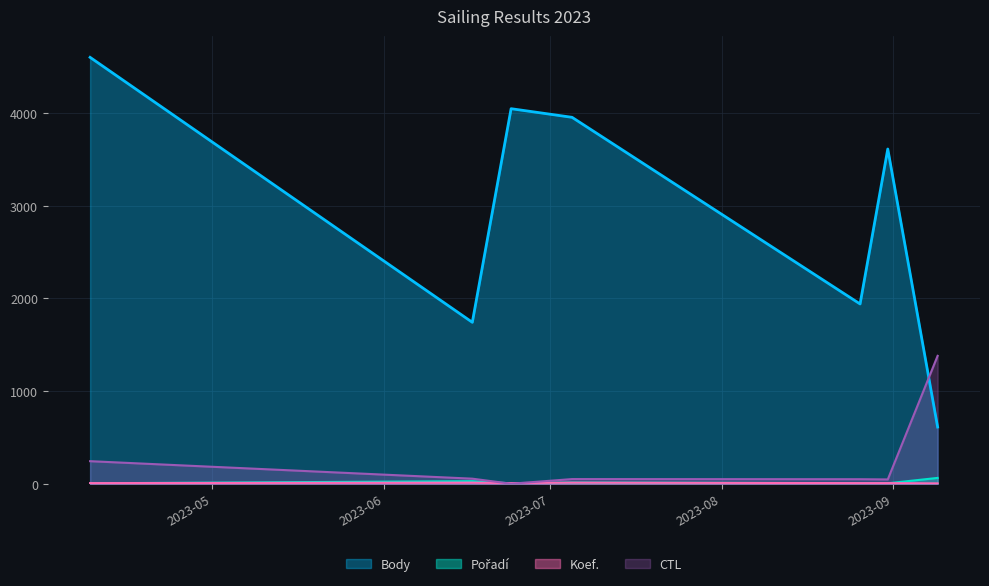

What is the approximate value of Body at 2023-09-09?

612.0